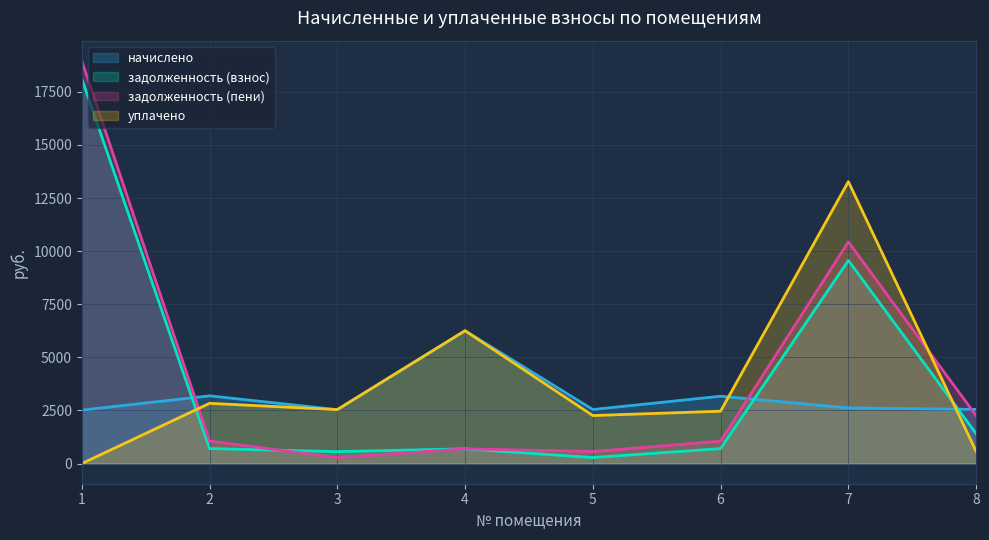

The value of уплачено at 2 is 1123.8. True or false?

False